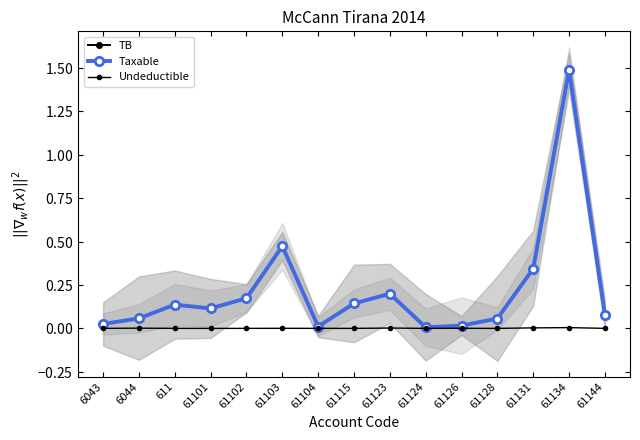

True or false: Taxable and TB cross at least once.

False